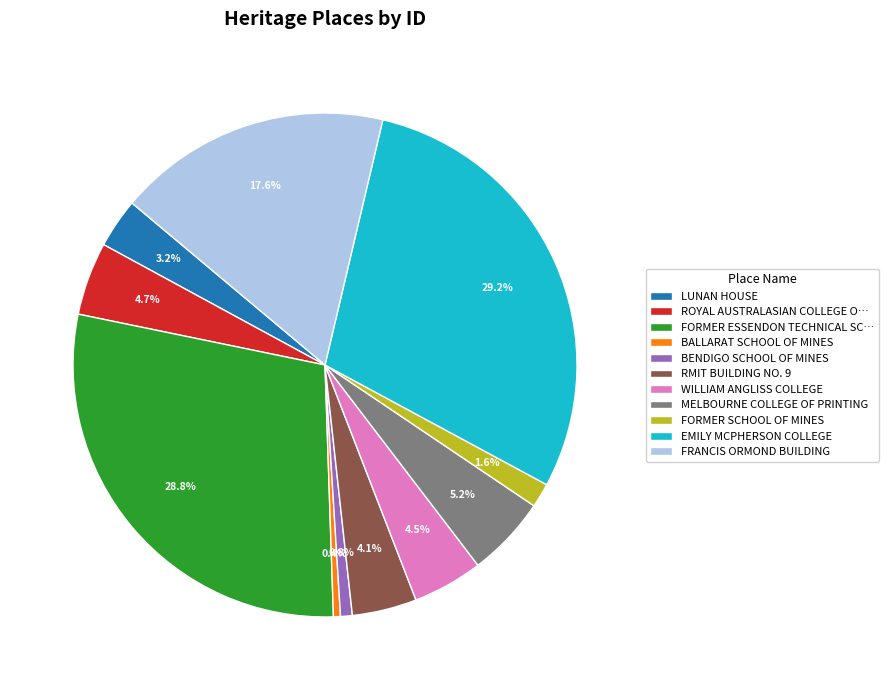

To the nearest percent, what percentage of the pie is EMILY MCPHERSON COLLEGE?

29%